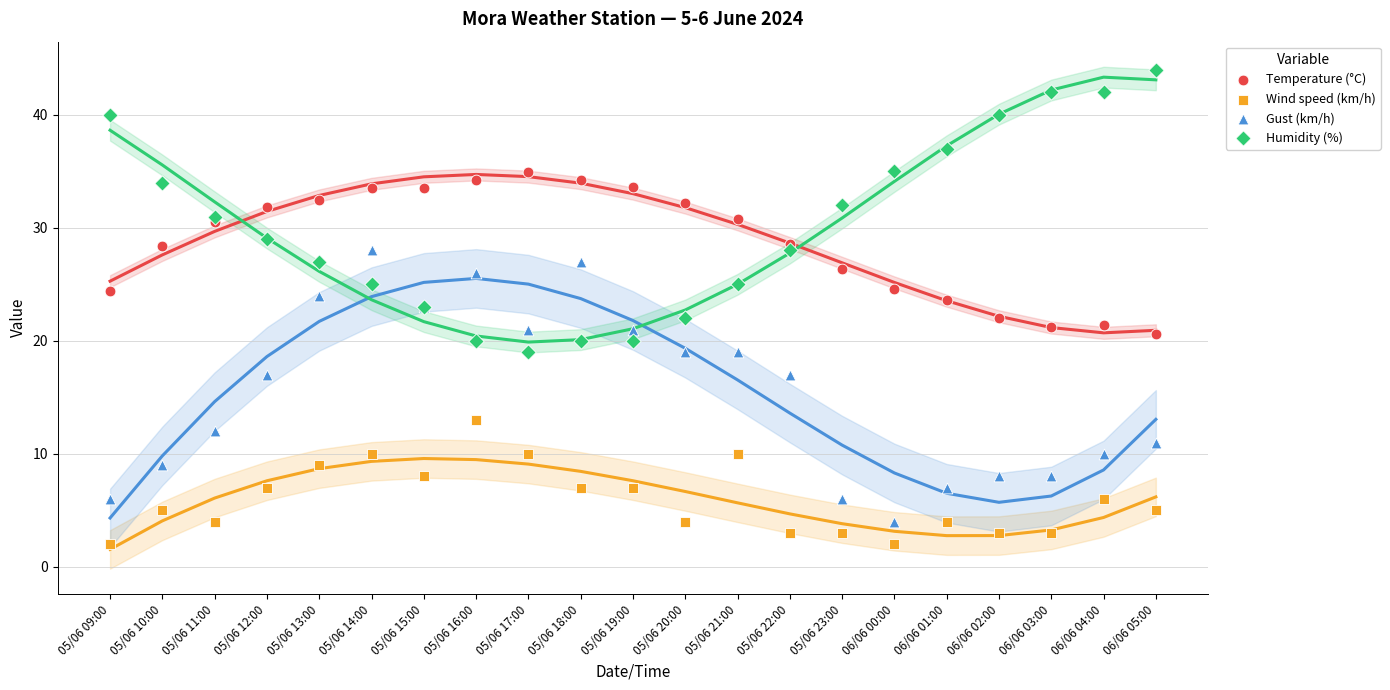

Which series reaches the minimum Y coordinate?

Wind speed (km/h)